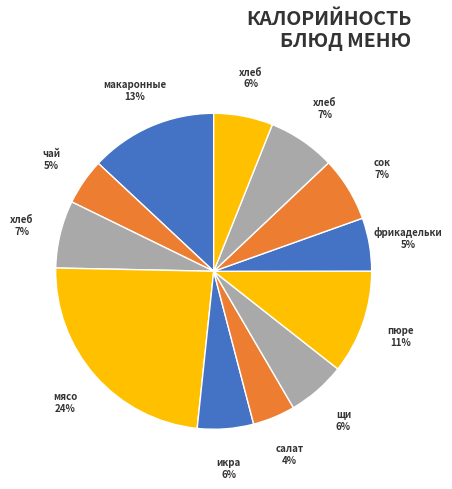

How many segments does this pie chart have?

12